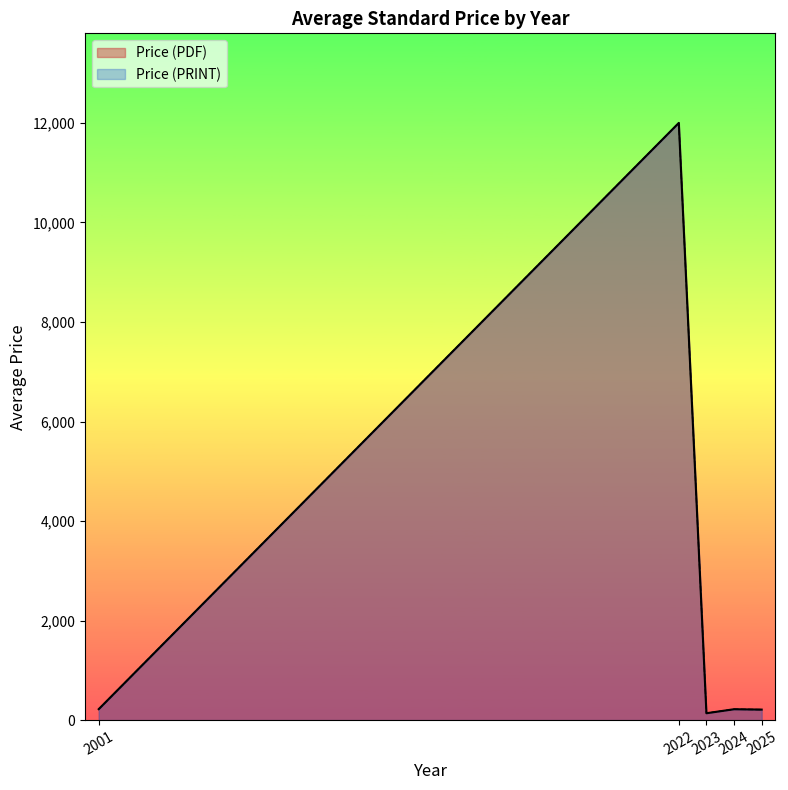

What is the maximum value for Price (PRINT)?

12000.0